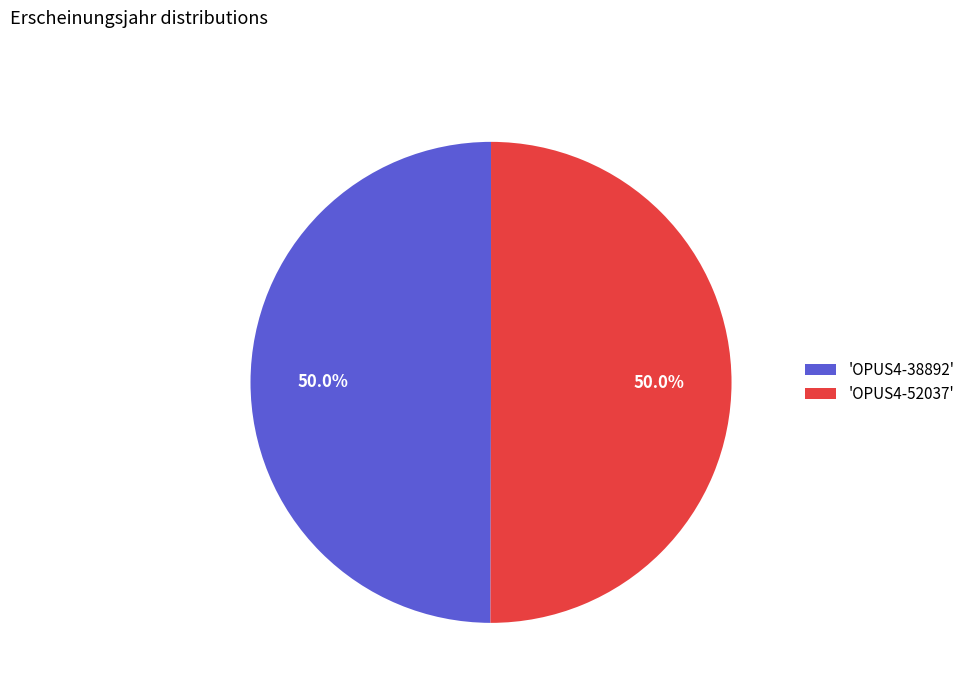

Is the sum of 'OPUS4-52037' and 'OPUS4-38892' greater than half?

Yes